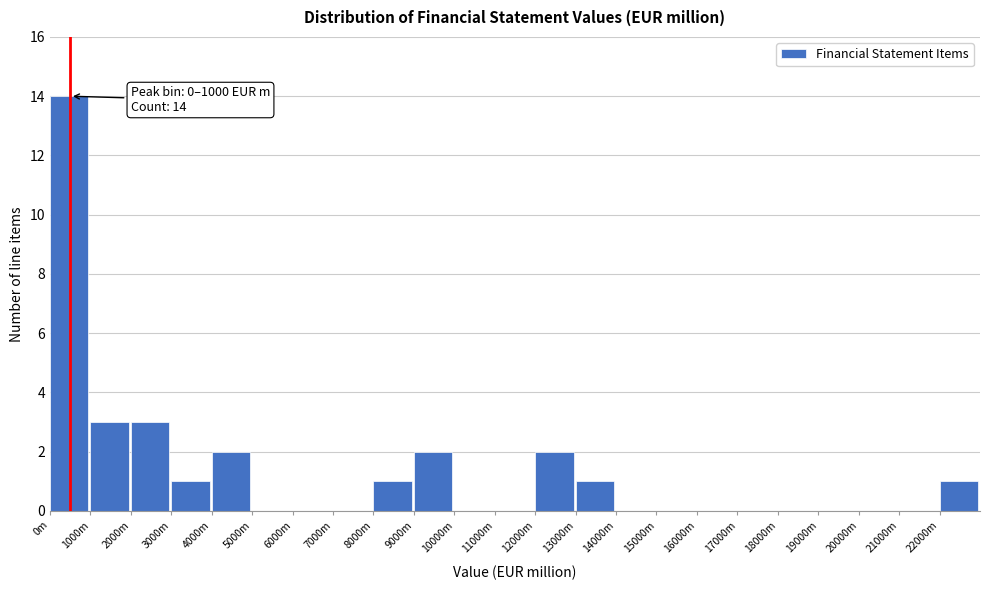

Reading left to right, what are all the values shown in this chart?

0m=14	1000m=3	2000m=3	3000m=1	4000m=2	5000m=0	6000m=0	7000m=0	8000m=1	9000m=2	10000m=0	11000m=0	12000m=2	13000m=1	14000m=0	15000m=0	16000m=0	17000m=0	18000m=0	19000m=0	20000m=0	21000m=0	22000m=1